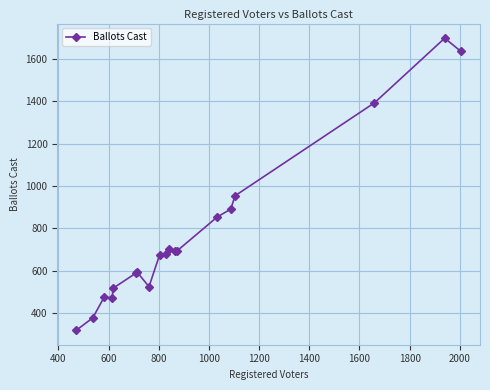

What is the difference between the maximum and minimum values?

1378